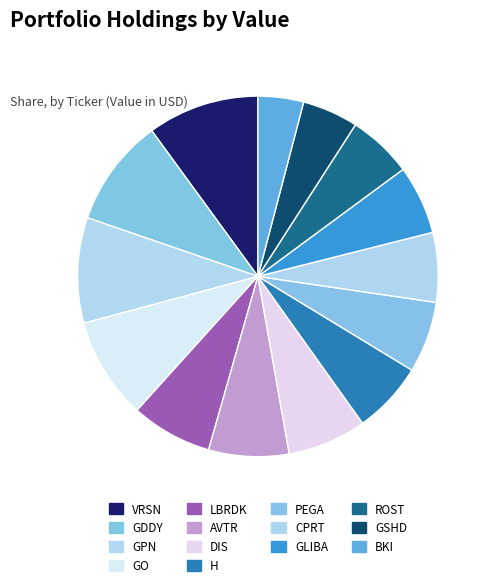

How many segments does this pie chart have?

14